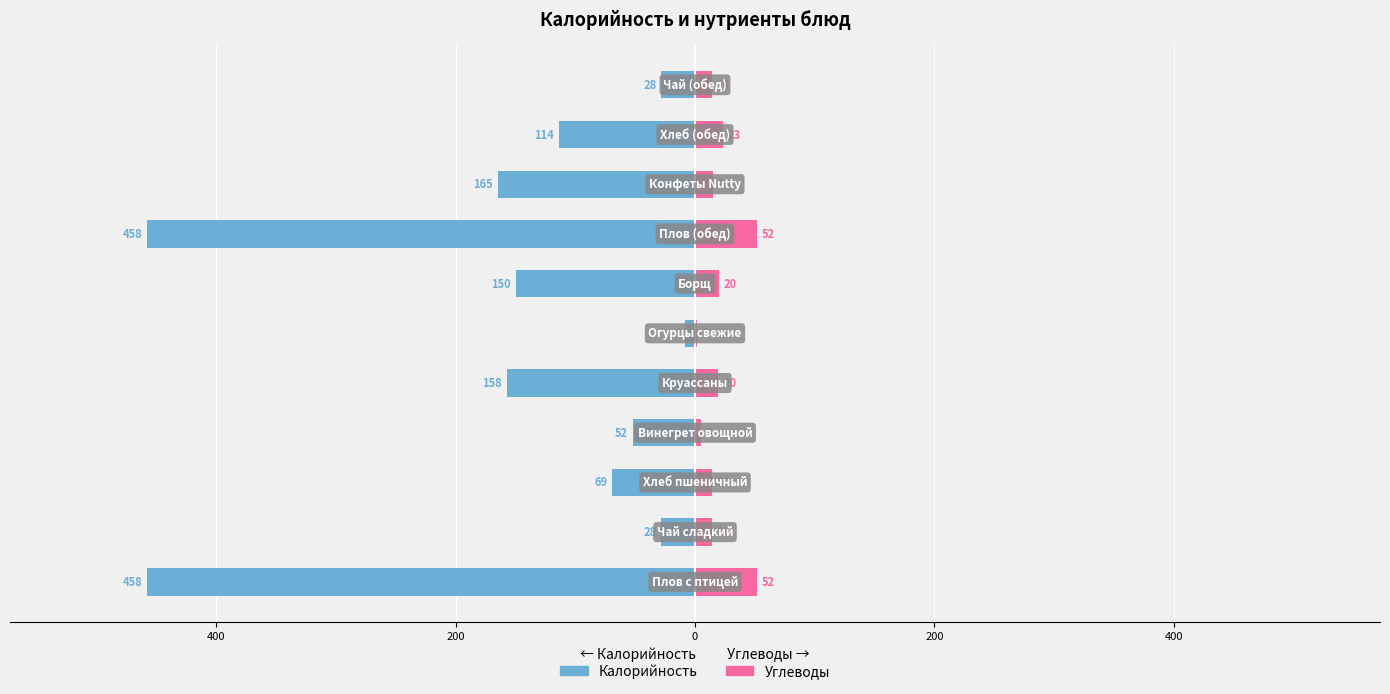

How many values in the Калорийность series exceed -114?

5